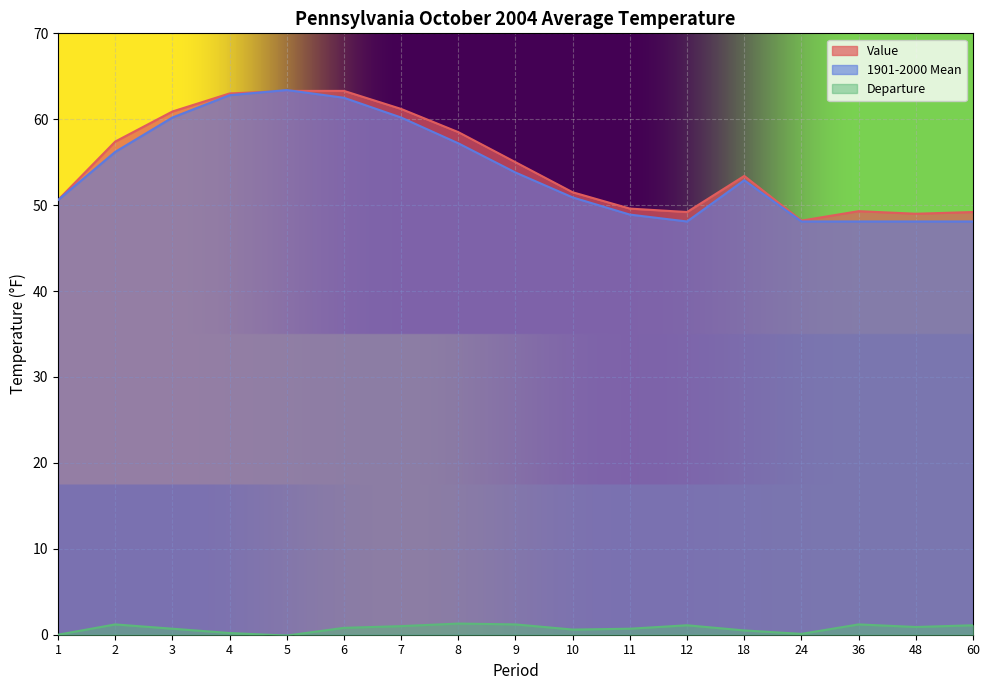

Read the Value value at 2.

57.4